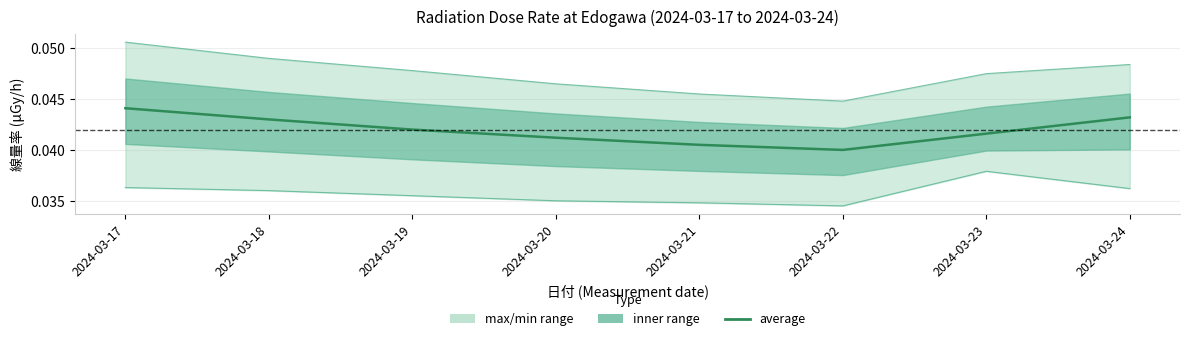

List the labels in order of min value, smallest first.

2024-03-22, 2024-03-21, 2024-03-20, 2024-03-19, 2024-03-18, 2024-03-24, 2024-03-17, 2024-03-23